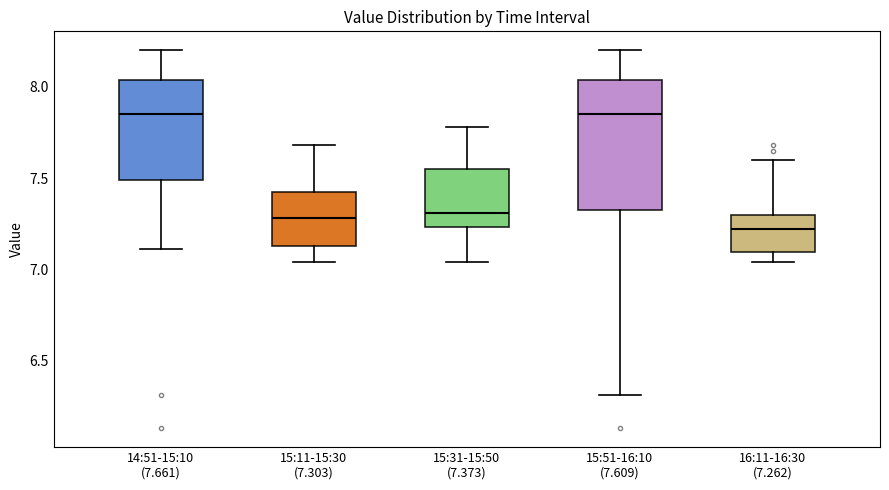

Comparing the boxes themselves (not the whiskers), which one is the tallest?

15:51-16:10 (7.609)